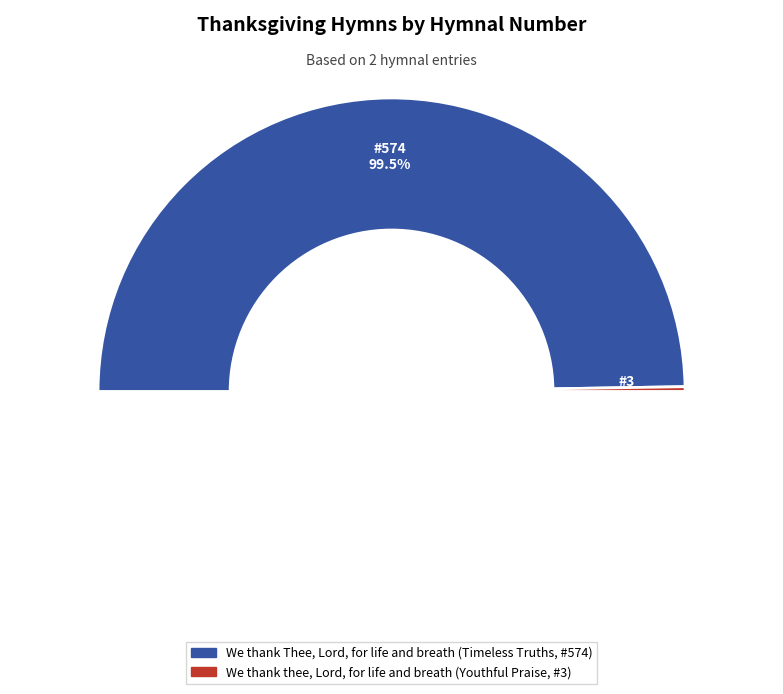

To the nearest percent, what percentage of the pie is We thank thee, Lord, for life and breath (Youthful Praise, #3)?

1%